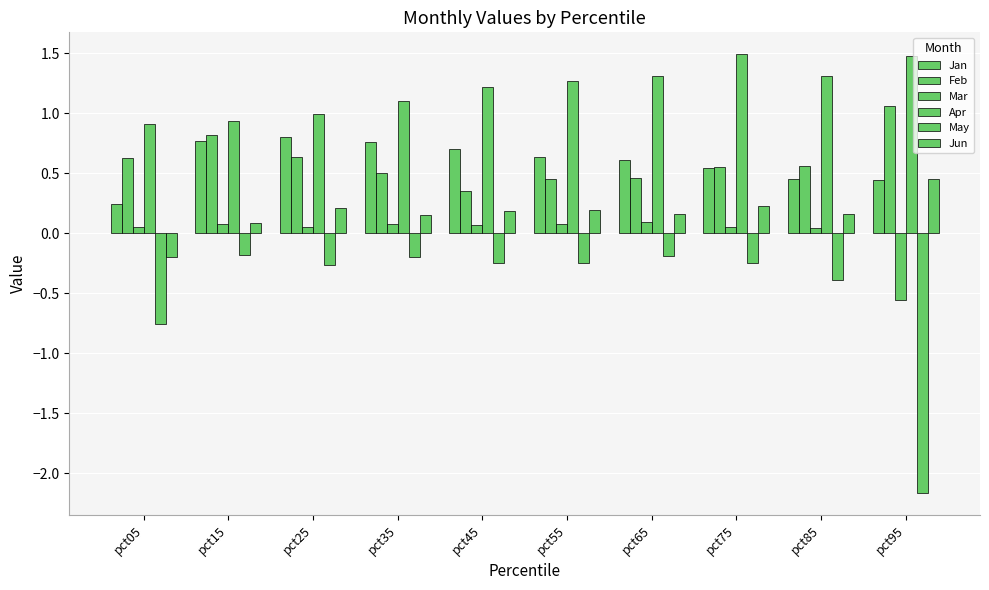

Rank the series by their maximum value, from lowest to highest.

May, Mar, Jun, Jan, Feb, Apr